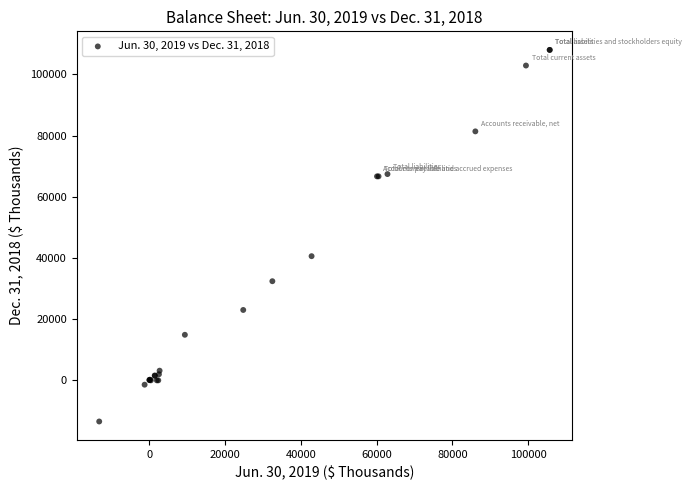

What Y value in the scatter plot is closest to 47262?

40573